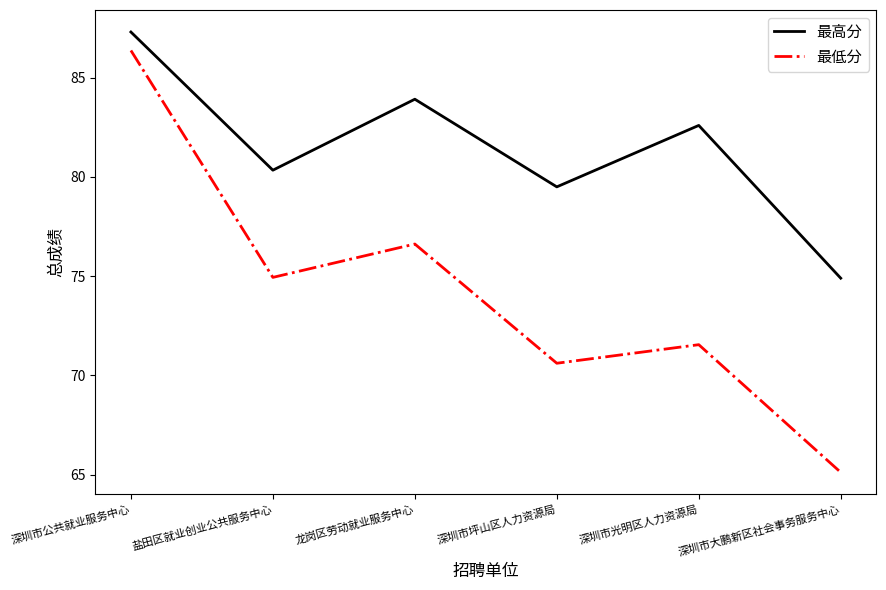

Rank the categories by 最低分 value from highest to lowest.

深圳市公共就业服务中心, 龙岗区劳动就业服务中心, 盐田区就业创业公共服务中心, 深圳市光明区人力资源局, 深圳市坪山区人力资源局, 深圳市大鹏新区社会事务服务中心